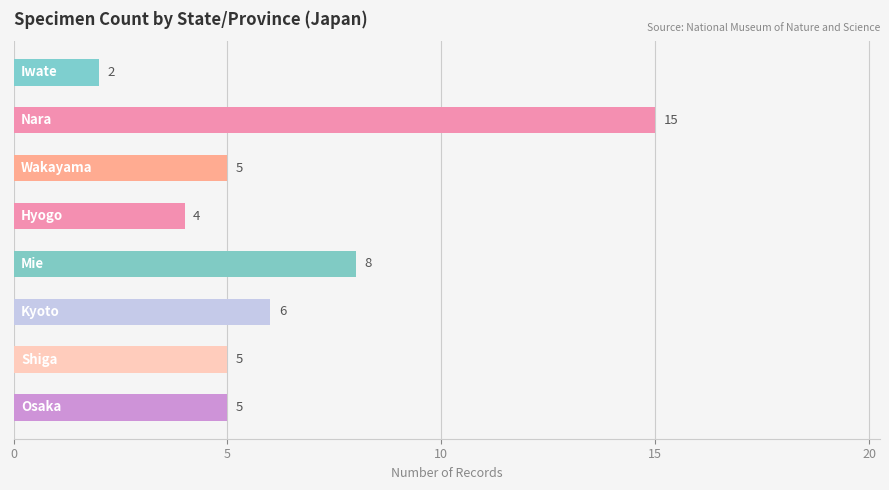

What is the value of the 6th bar from the top?

6